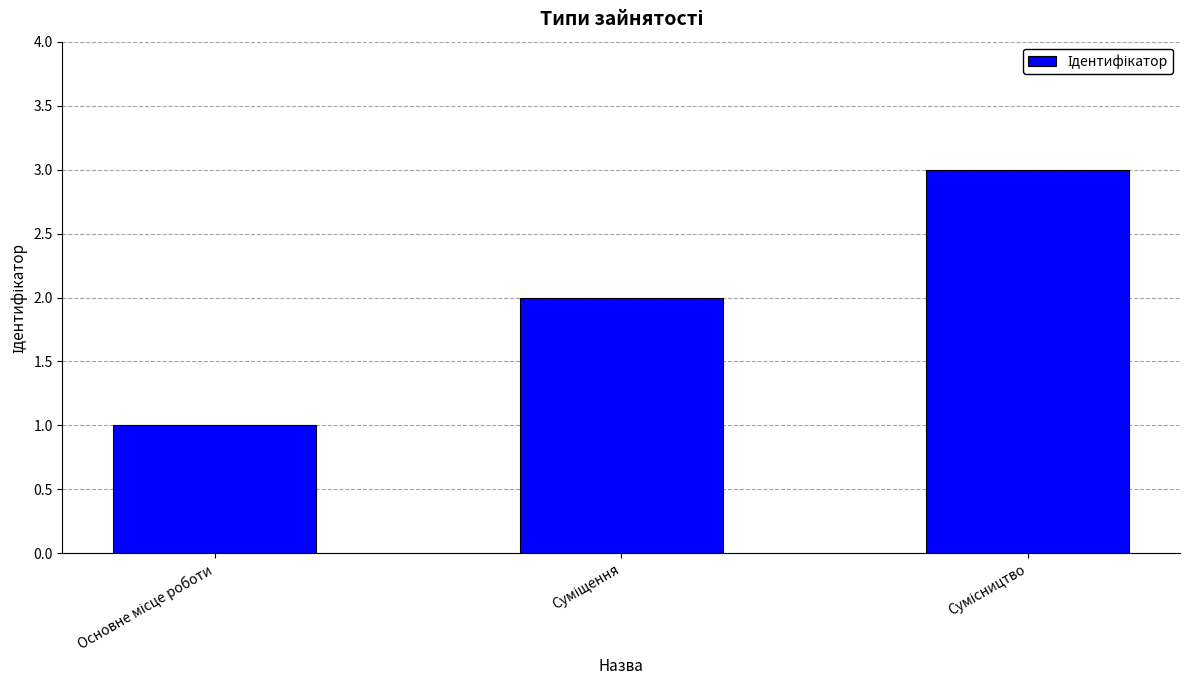

Reading left to right, list all the values displayed in this chart.

1	2	3